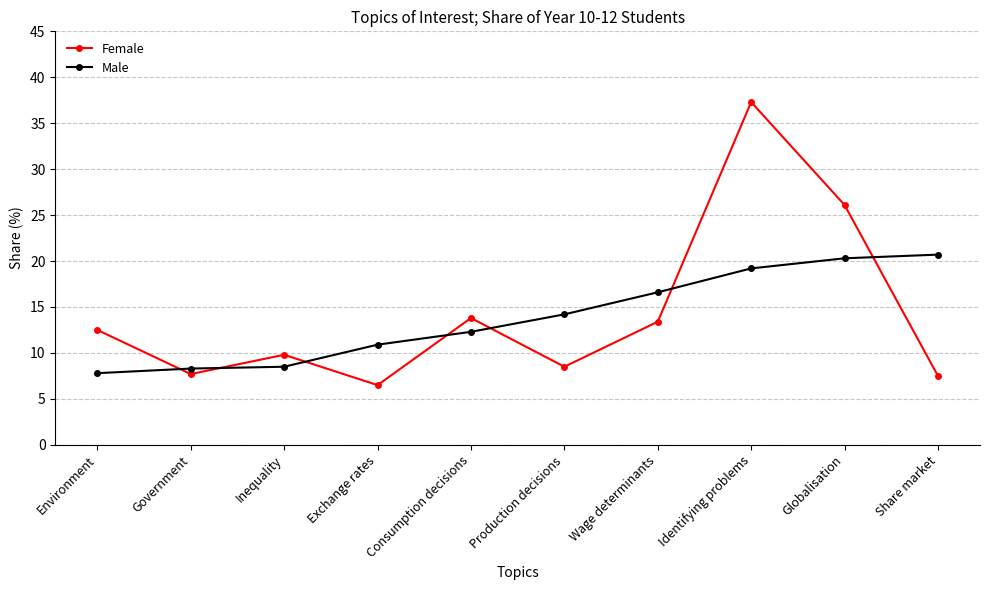

How many categories are shown in the chart?

10